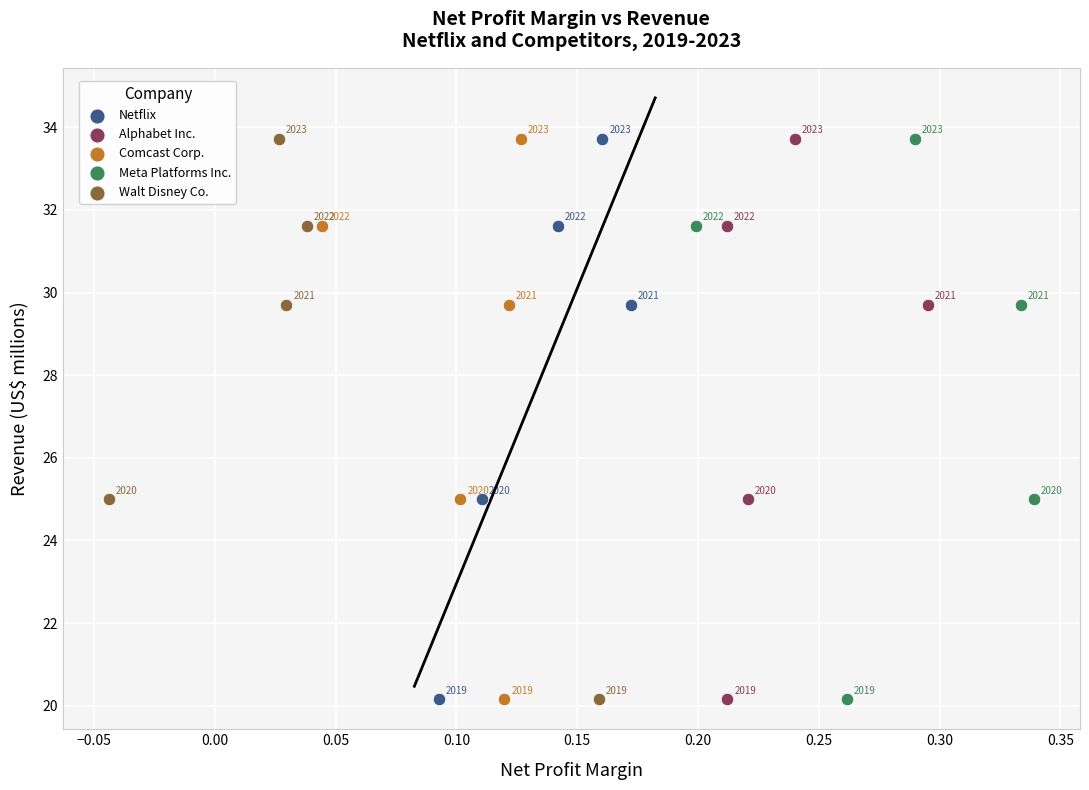

What are all the series names shown in the legend?

Netflix, Alphabet Inc., Comcast Corp., Meta Platforms Inc., Walt Disney Co.